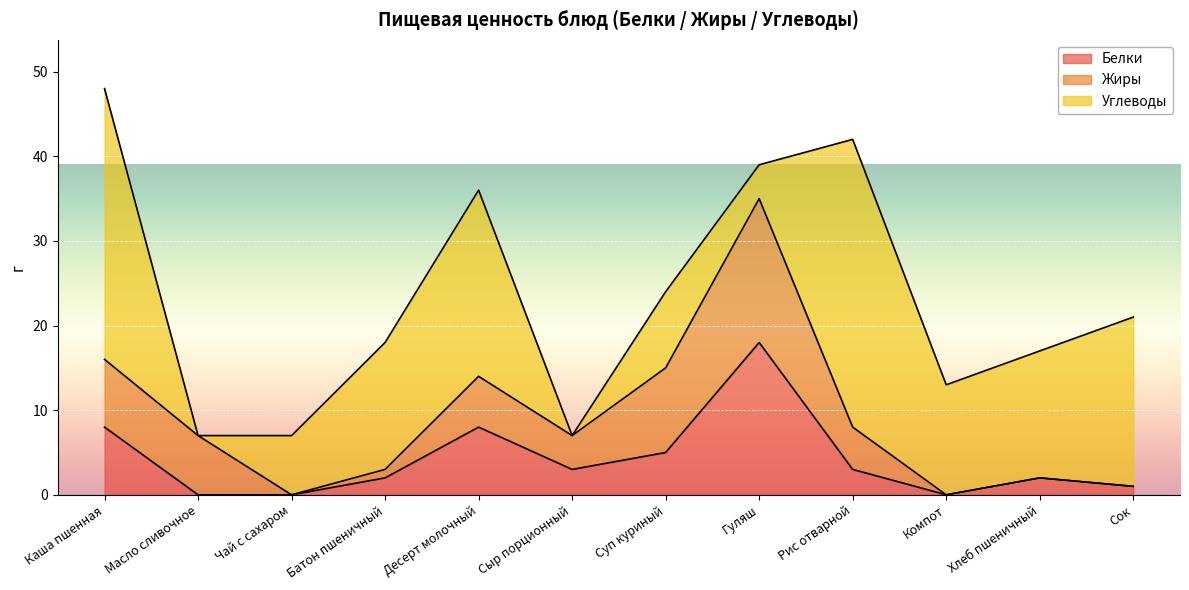

Reading left to right, list all the values displayed in this chart.

Белки: 8	0	0	2	8	3	5	18	3	0	2	1
Жиры: 8	7	0	1	6	4	10	17	5	0	0	0
Углеводы: 32	0	7	15	22	0	9	4	34	13	15	20